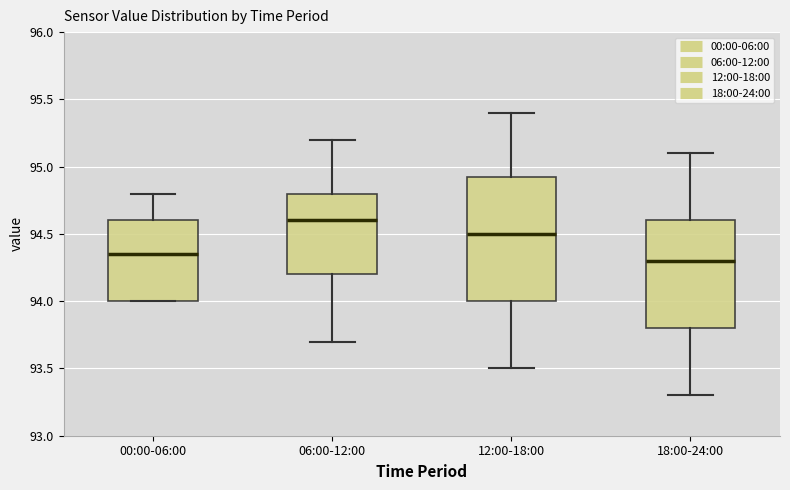

Reading left to right, transcribe this box plot: for each box, give where its median line is, the range the box spans, and where its two whiskers end, as read against the y-axis. The values are not printed on the chart, so give them approximately, as read against the axis.

00:00-06:00: median 94.35, box 94.00 to 94.60, whiskers 94.00 to 94.80
06:00-12:00: median 94.60, box 94.20 to 94.80, whiskers 93.70 to 95.20
12:00-18:00: median 94.50, box 94.00 to 94.95, whiskers 93.50 to 95.40
18:00-24:00: median 94.30, box 93.80 to 94.60, whiskers 93.30 to 95.10